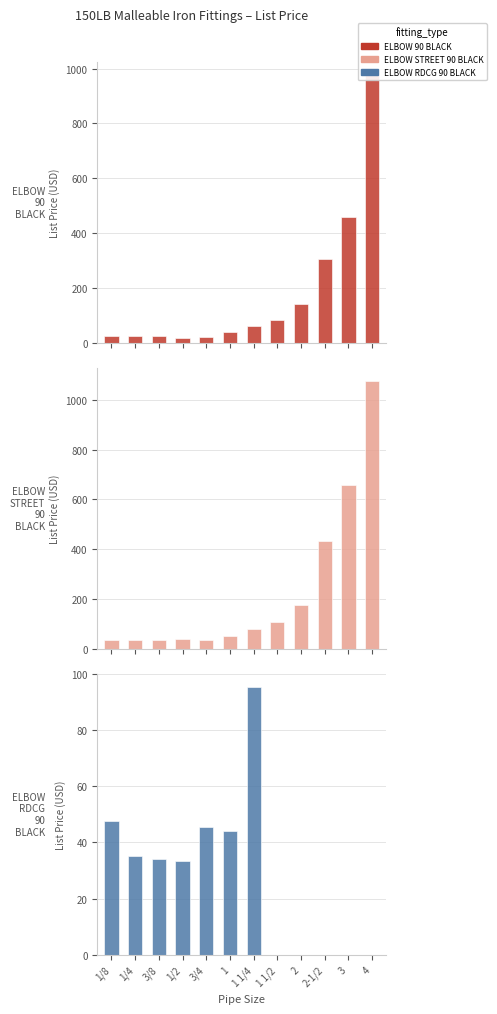

Count the number of data series in this chart.

3